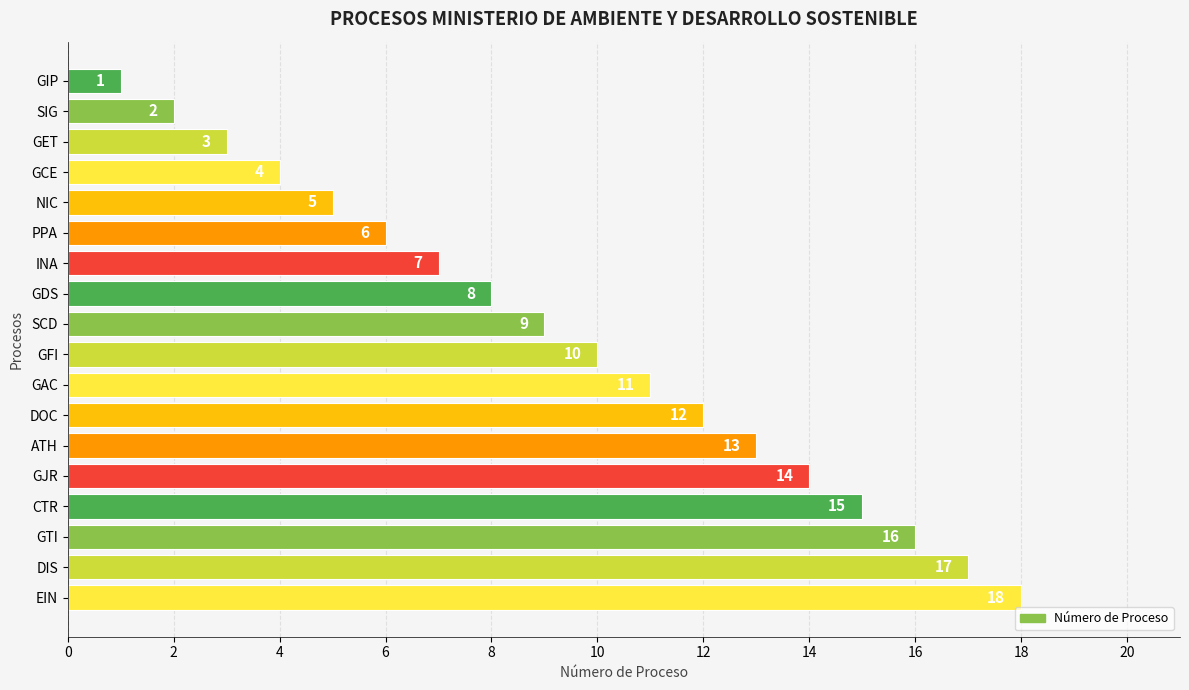

What is the maximum value shown in the chart?

18